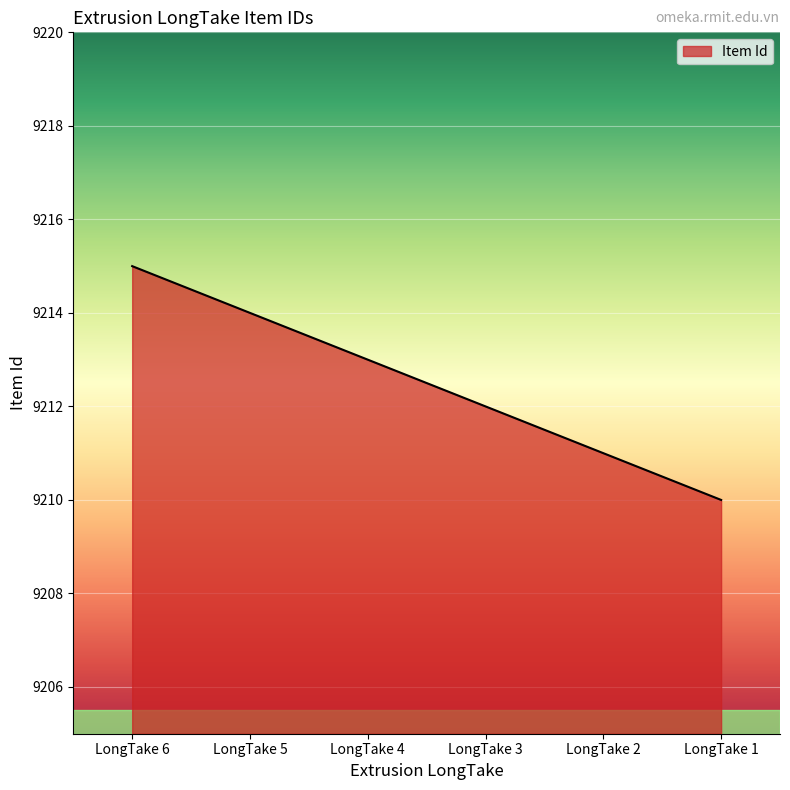

Count the values in the range 9211 to 9214.

4